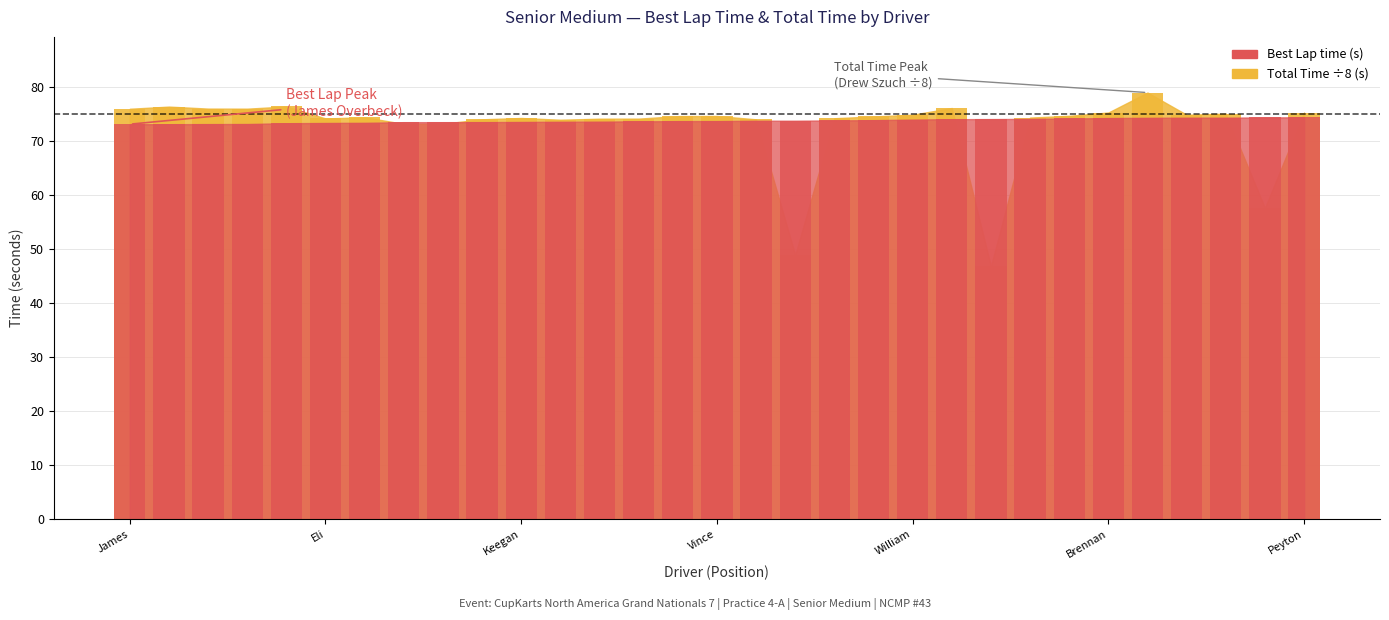

Rank the series at Ian Quinn from lowest to highest value.

Best Lap time, Total Time